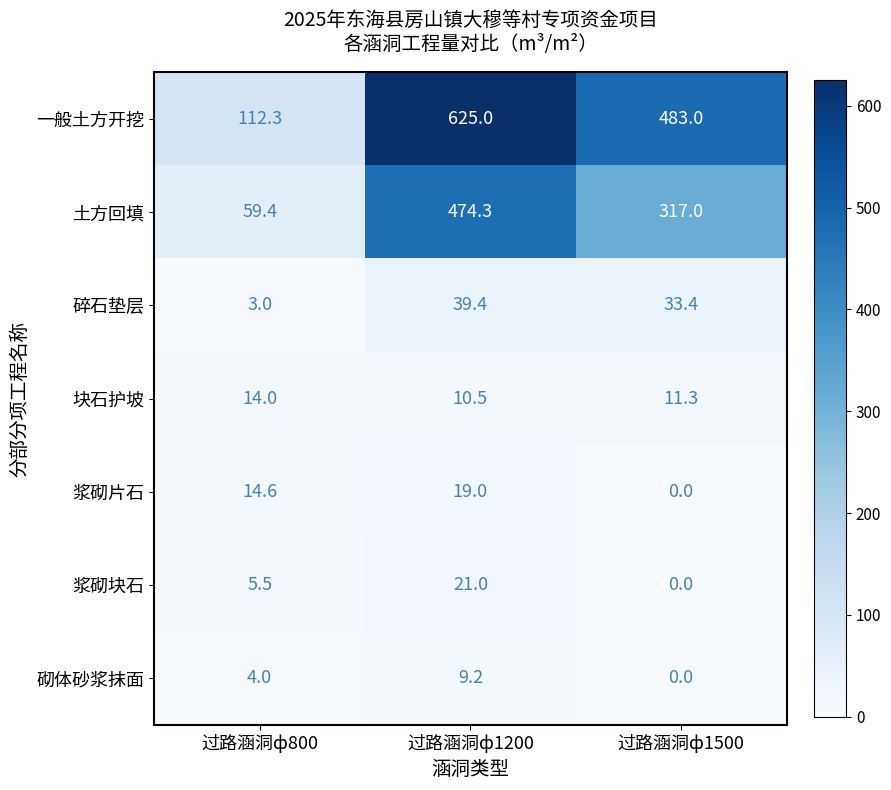

Reading left to right, list all the values displayed in this chart.

一般土方开挖: 过路涵洞ф800=112.3	过路涵洞ф1200=625.0	过路涵洞ф1500=483.0
土方回填: 过路涵洞ф800=59.4	过路涵洞ф1200=474.3	过路涵洞ф1500=317.0
碎石垫层: 过路涵洞ф800=3.0	过路涵洞ф1200=39.4	过路涵洞ф1500=33.4
块石护坡: 过路涵洞ф800=14.0	过路涵洞ф1200=10.5	过路涵洞ф1500=11.3
浆砌片石: 过路涵洞ф800=14.6	过路涵洞ф1200=19.0	过路涵洞ф1500=0.0
浆砌块石: 过路涵洞ф800=5.5	过路涵洞ф1200=21.0	过路涵洞ф1500=0.0
砌体砂浆抹面: 过路涵洞ф800=4.0	过路涵洞ф1200=9.2	过路涵洞ф1500=0.0